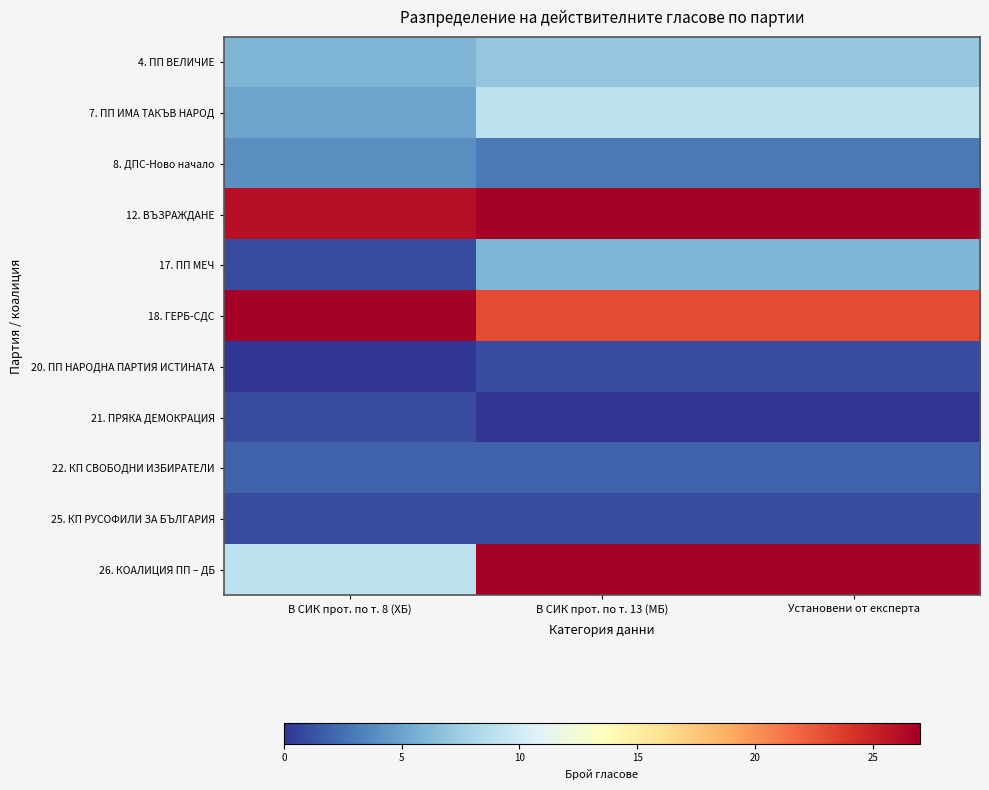

List the series in order of their peak value, lowest first.

20. ПП НАРОДНА ПАРТИЯ ИСТИНАТА, 21. ПРЯКА ДЕМОКРАЦИЯ, 25. КП РУСОФИЛИ ЗА БЪЛГАРИЯ, 22. КП СВОБОДНИ ИЗБИРАТЕЛИ, 8. ДПС-Ново начало, 17. ПП МЕЧ, 4. ПП ВЕЛИЧИЕ, 7. ПП ИМА ТАКЪВ НАРОД, 12. ВЪЗРАЖДАНЕ, 18. ГЕРБ-СДС, 26. КОАЛИЦИЯ ПП – ДБ